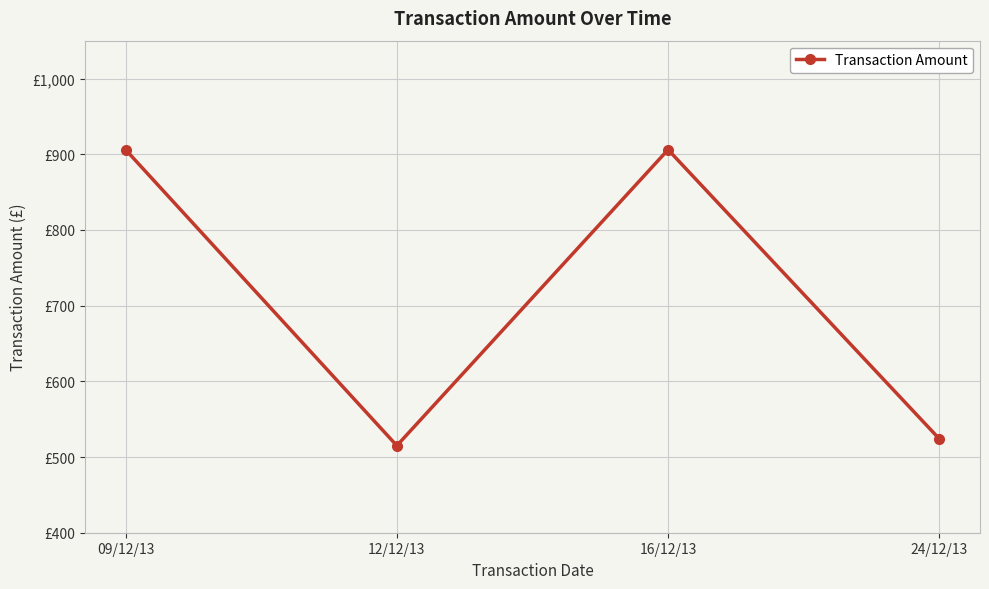

Is this an area chart (filled region under the line)?

No